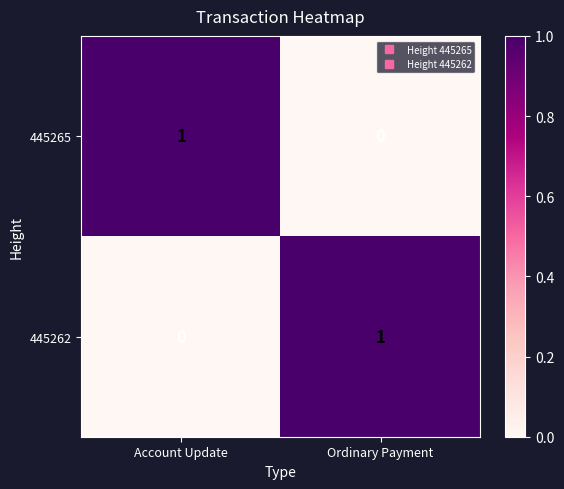

Rank the series at Account Update from highest to lowest value.

445265, 445262